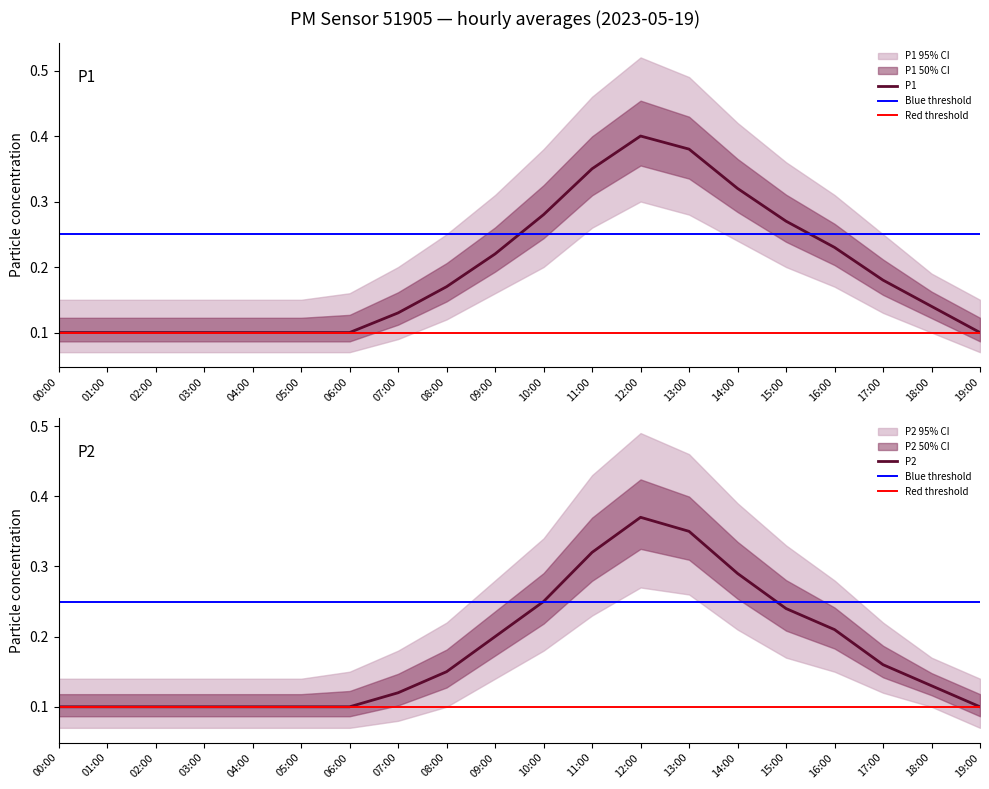

Reading left to right, extract all data points from this chart.

P1: 00:00=0.1	01:00=0.1	02:00=0.1	03:00=0.1	04:00=0.1	05:00=0.1	06:00=0.1	07:00=0.1	08:00=0.2	09:00=0.2	10:00=0.3	11:00=0.3	12:00=0.4	13:00=0.4	14:00=0.3	15:00=0.3	16:00=0.2	17:00=0.2	18:00=0.1	19:00=0.1
P1_upper: 00:00=0.1	01:00=0.1	02:00=0.1	03:00=0.1	04:00=0.1	05:00=0.1	06:00=0.2	07:00=0.2	08:00=0.2	09:00=0.3	10:00=0.4	11:00=0.5	12:00=0.5	13:00=0.5	14:00=0.4	15:00=0.4	16:00=0.3	17:00=0.2	18:00=0.2	19:00=0.1
P1_lower: 00:00=0.1	01:00=0.1	02:00=0.1	03:00=0.1	04:00=0.1	05:00=0.1	06:00=0.1	07:00=0.1	08:00=0.1	09:00=0.2	10:00=0.2	11:00=0.3	12:00=0.3	13:00=0.3	14:00=0.2	15:00=0.2	16:00=0.2	17:00=0.1	18:00=0.1	19:00=0.1
P2: 00:00=0.1	01:00=0.1	02:00=0.1	03:00=0.1	04:00=0.1	05:00=0.1	06:00=0.1	07:00=0.1	08:00=0.1	09:00=0.2	10:00=0.2	11:00=0.3	12:00=0.4	13:00=0.3	14:00=0.3	15:00=0.2	16:00=0.2	17:00=0.2	18:00=0.1	19:00=0.1
P2_upper: 00:00=0.1	01:00=0.1	02:00=0.1	03:00=0.1	04:00=0.1	05:00=0.1	06:00=0.1	07:00=0.2	08:00=0.2	09:00=0.3	10:00=0.3	11:00=0.4	12:00=0.5	13:00=0.5	14:00=0.4	15:00=0.3	16:00=0.3	17:00=0.2	18:00=0.2	19:00=0.1
P2_lower: 00:00=0.1	01:00=0.1	02:00=0.1	03:00=0.1	04:00=0.1	05:00=0.1	06:00=0.1	07:00=0.1	08:00=0.1	09:00=0.1	10:00=0.2	11:00=0.2	12:00=0.3	13:00=0.3	14:00=0.2	15:00=0.2	16:00=0.1	17:00=0.1	18:00=0.1	19:00=0.1